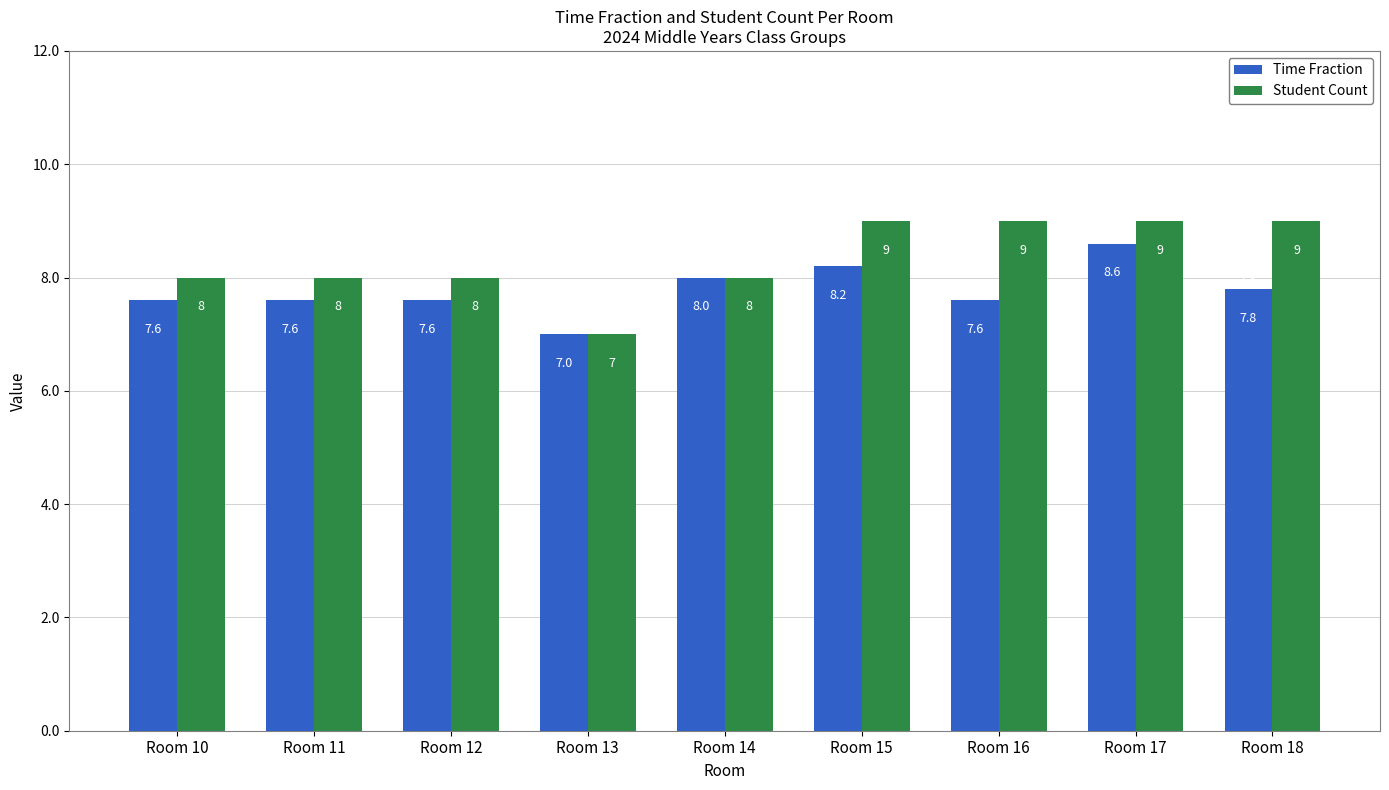

What is the sum of the Student Count values at Room 14 and Room 15?

17.0